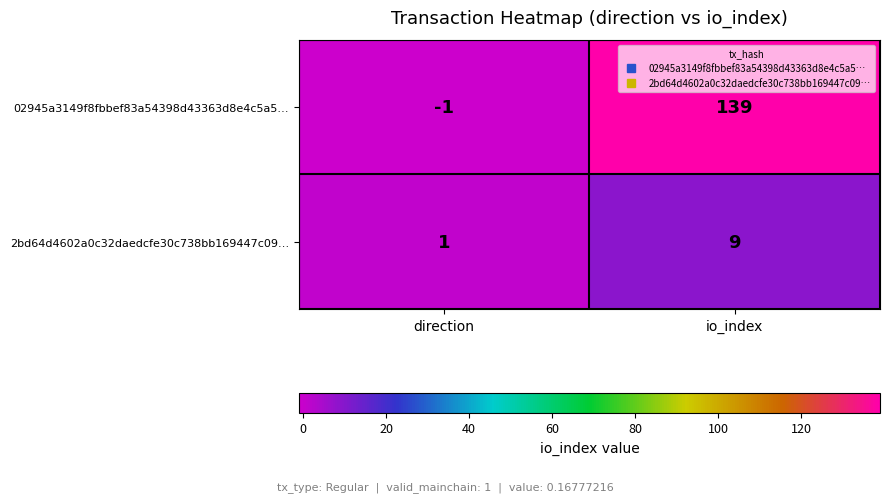

At how many categories does at least one series exceed 122?

1